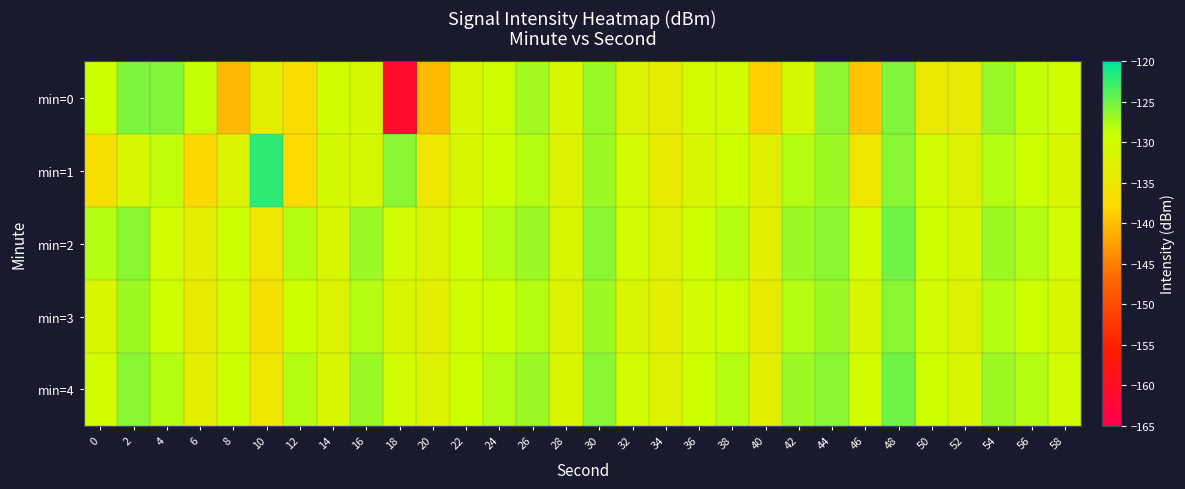

Which has a higher value, 50 or 30?

30